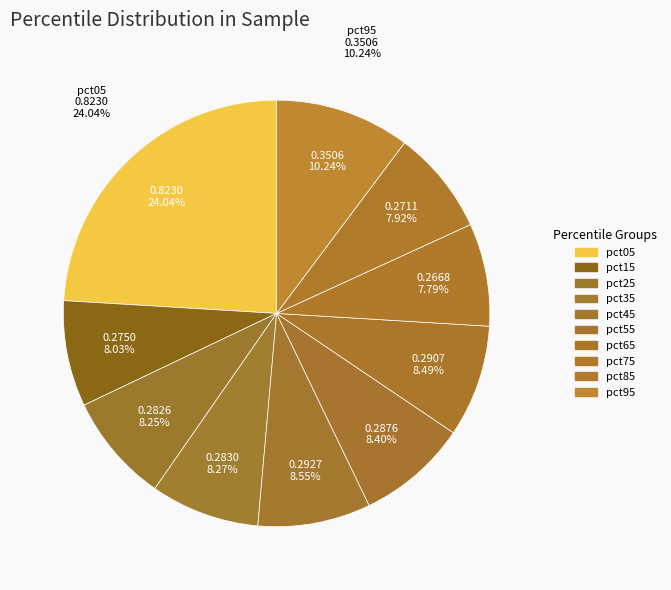

Is there a majority slice in this chart?

No